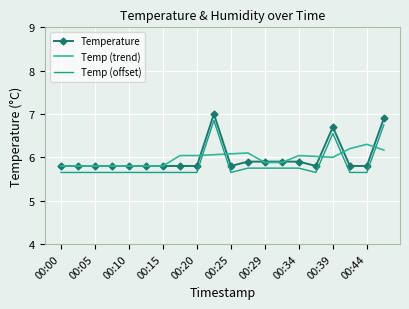

True or false: Temperature and Temp (offset) cross at least once.

False